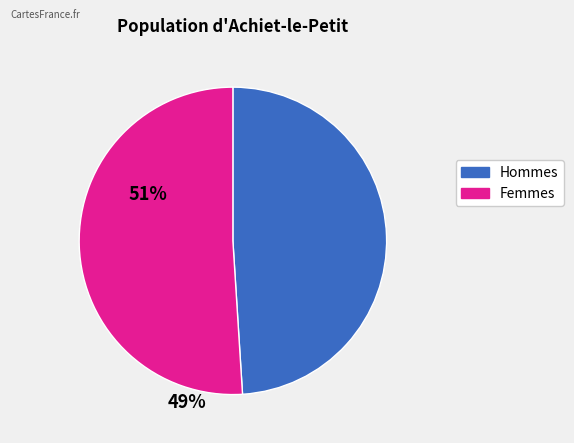

Between Femmes and Hommes, which is larger?

Femmes